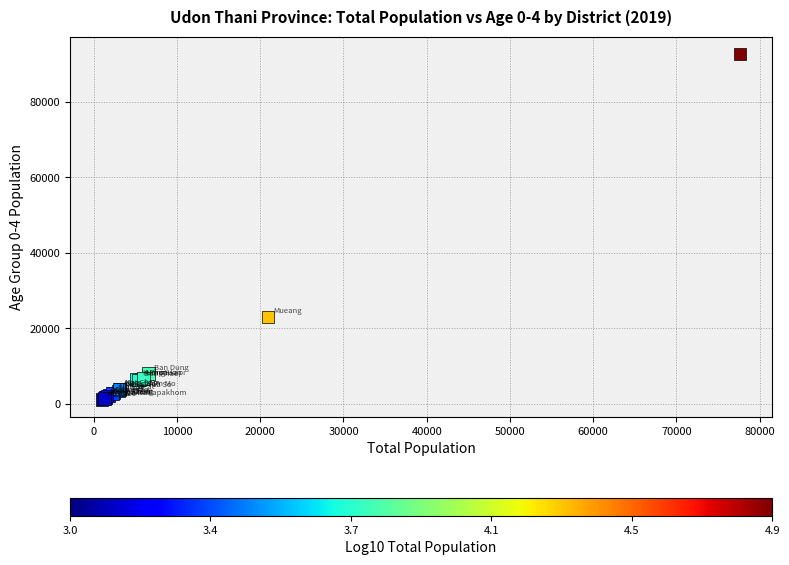

What Y value in the scatter plot is closest to 46916?

23035